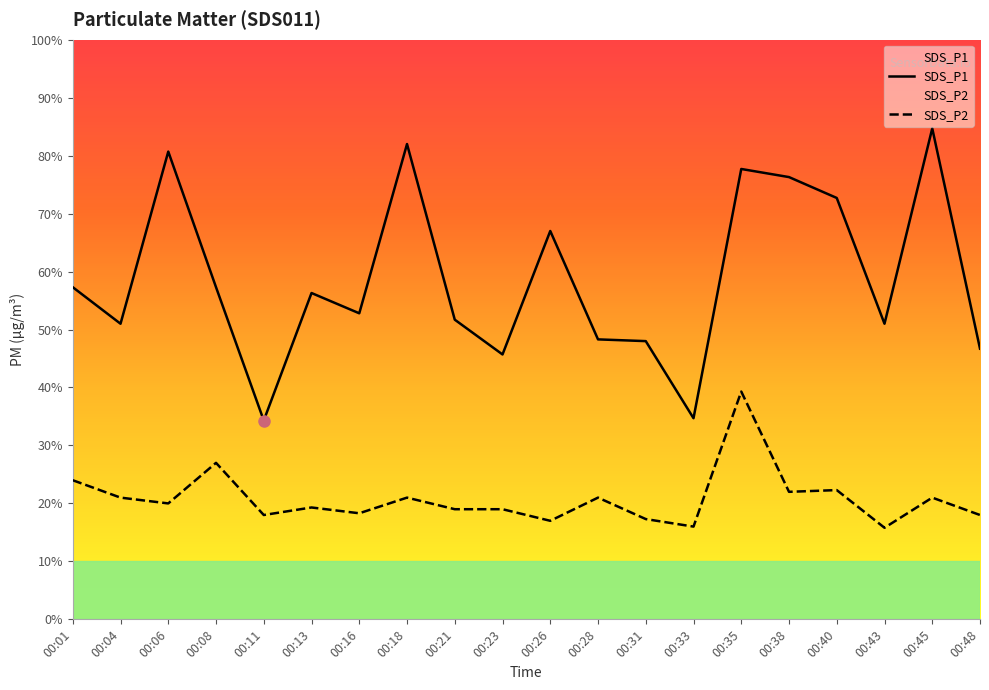

Which category has the lowest value across all series?

00:43